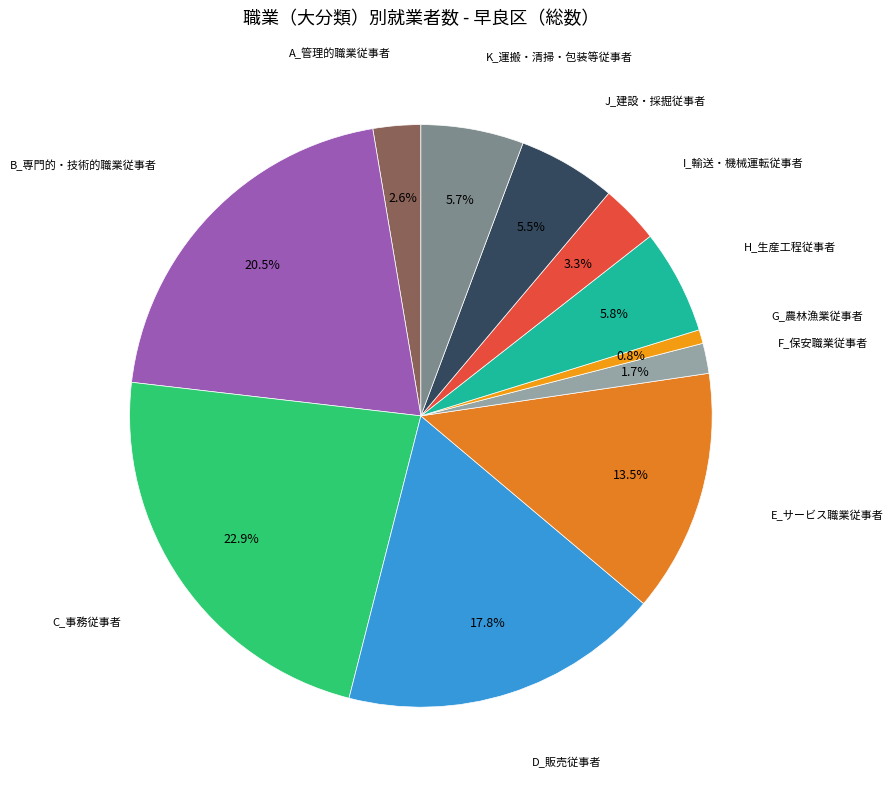

How many slices are in this pie chart?

11